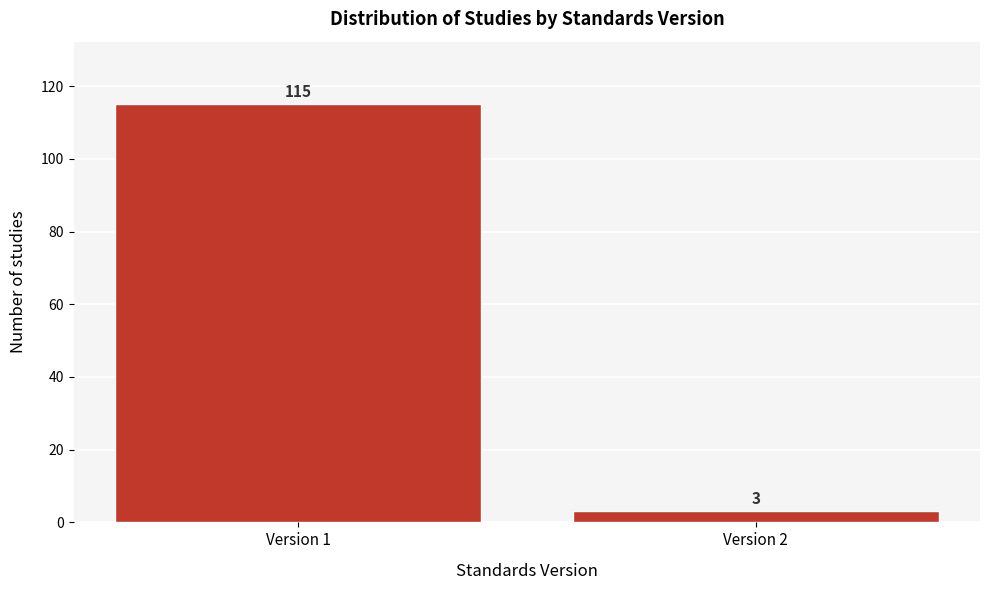

Reading left to right, extract all data points from this chart.

115	3